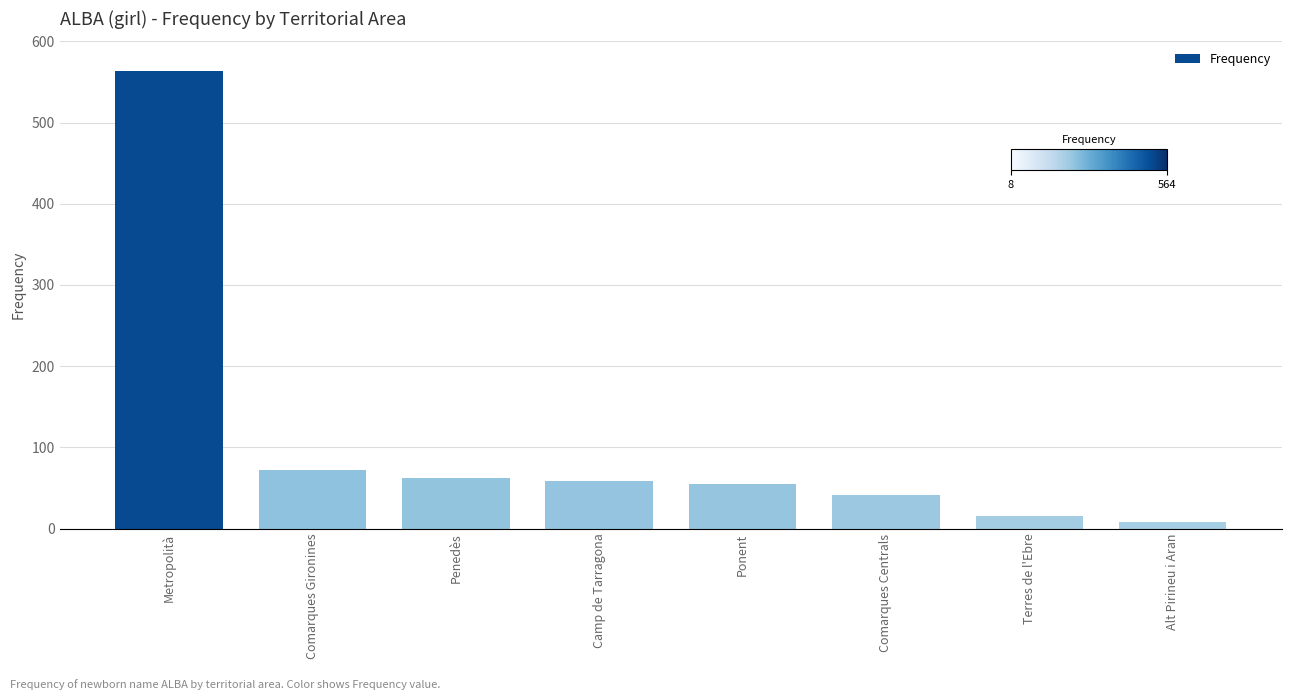

What is the label of the 6th bar from the left?

Comarques Centrals